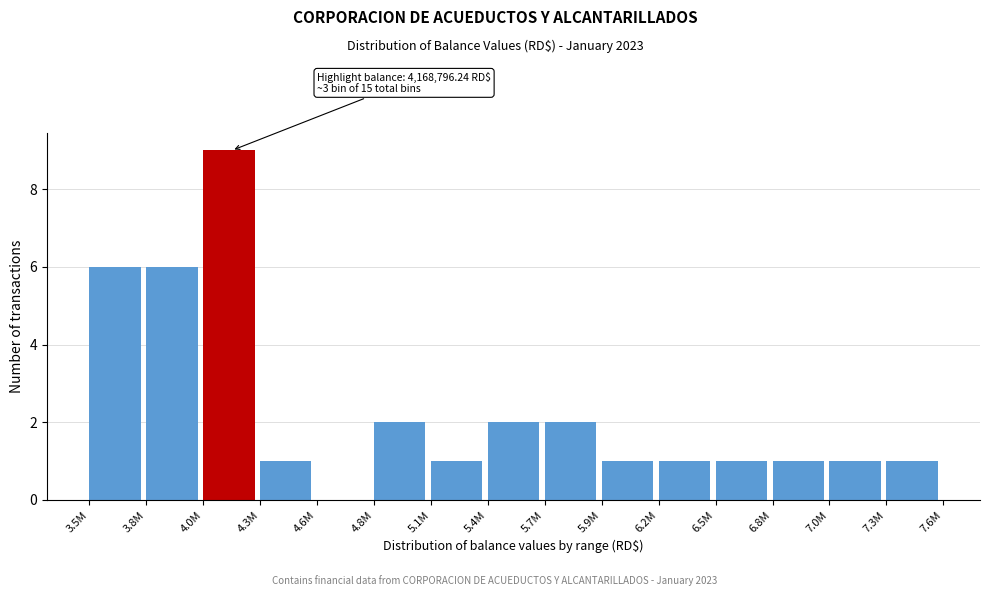

Reading left to right, extract all data points from this chart.

3.5M=6	3.8M=6	4.0M=9	4.3M=1	4.6M=0	4.8M=2	5.1M=1	5.4M=2	5.7M=2	5.9M=1	6.2M=1	6.5M=1	6.8M=1	7.0M=1	7.3M=1